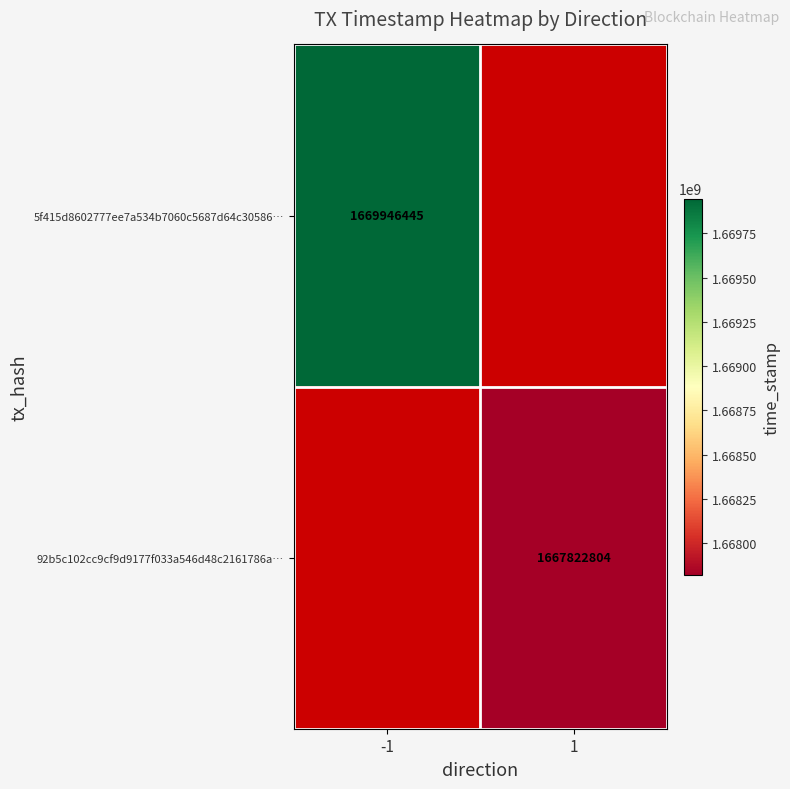

What is the smallest value displayed?

1667822804.0